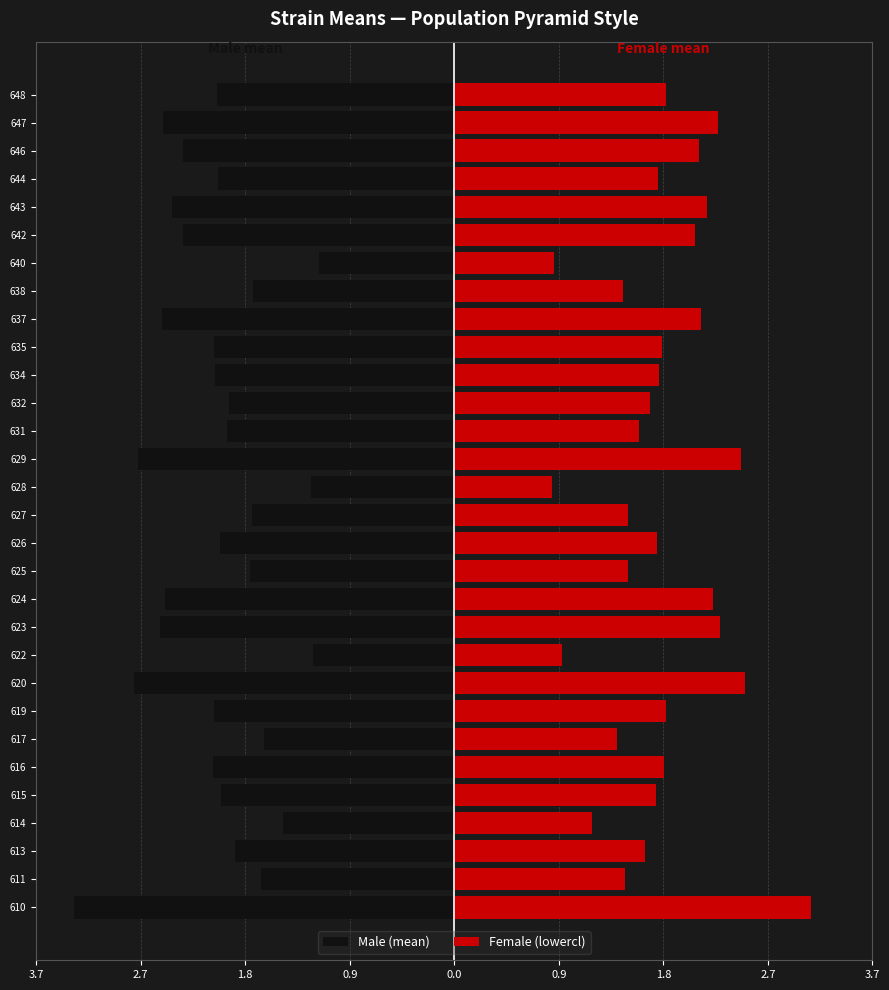

What is the smallest value displayed?

-3.3